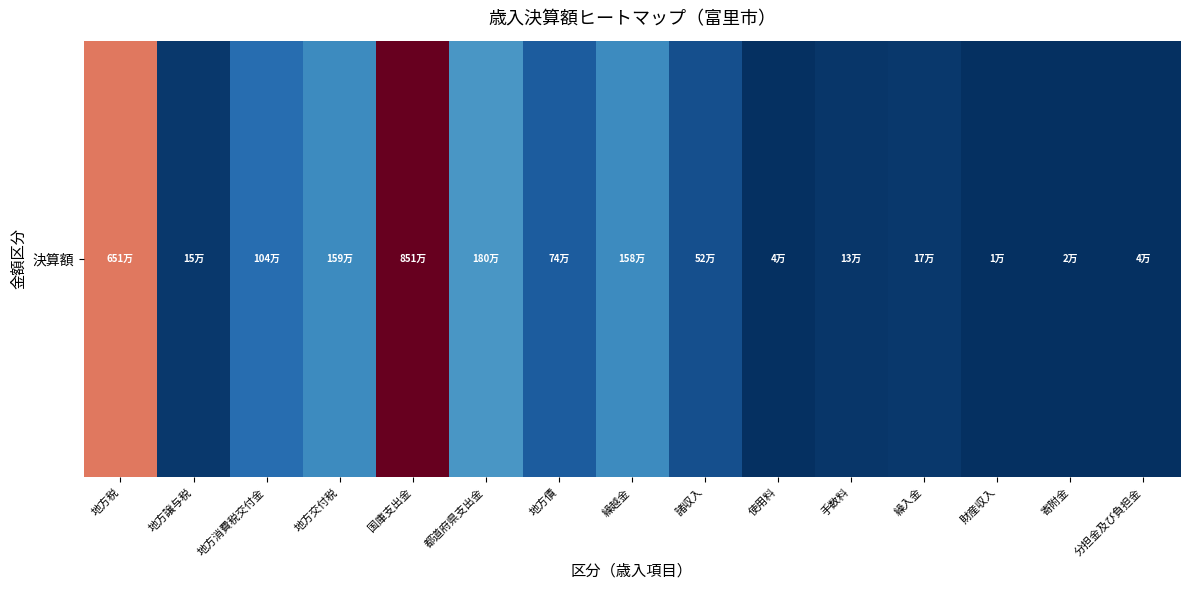

Rank the categories by value from lowest to highest.

財産収入, 寄附金, 分担金及び負担金, 使用料, 手数料, 地方譲与税, 繰入金, 諸収入, 地方債, 地方消費税交付金, 繰越金, 地方交付税, 都道府県支出金, 地方税, 国庫支出金